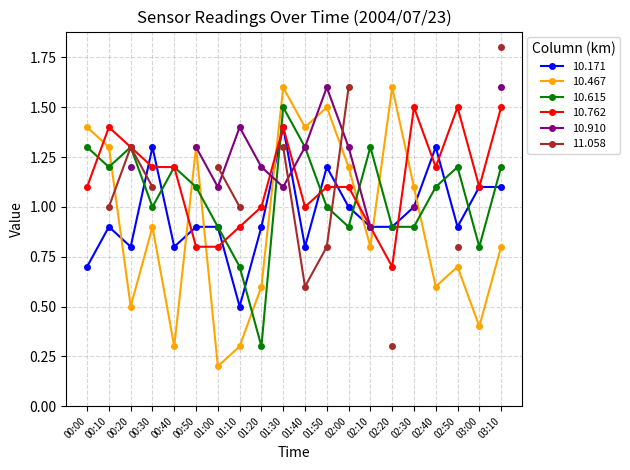

In 10.762, how many points are lower than both neighbors (excluding endpoints)?

4